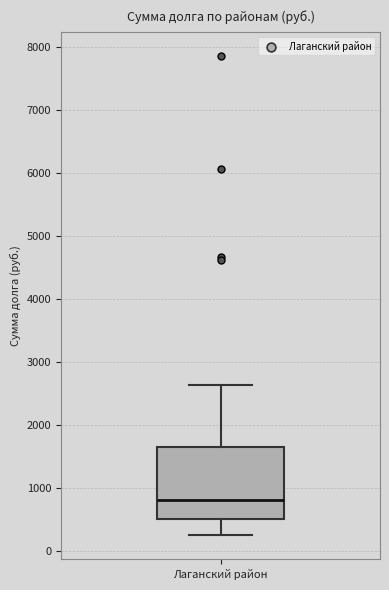

Where does the lower whisker of the box for Лаганский район end on the y-axis? The values are not printed on the chart, so give them approximately, as read against the axis.

200